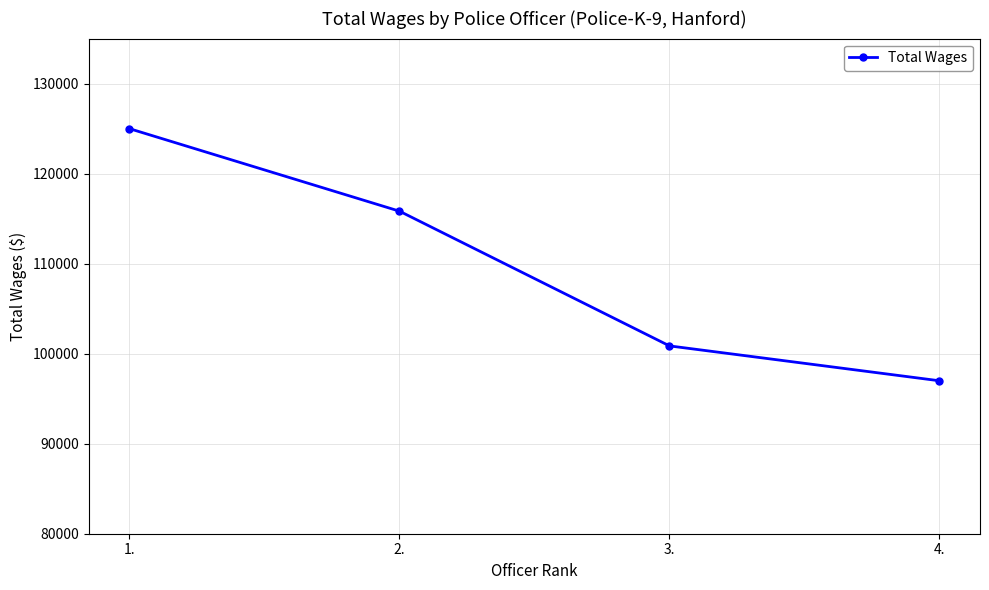

Read the value at 1..

124992